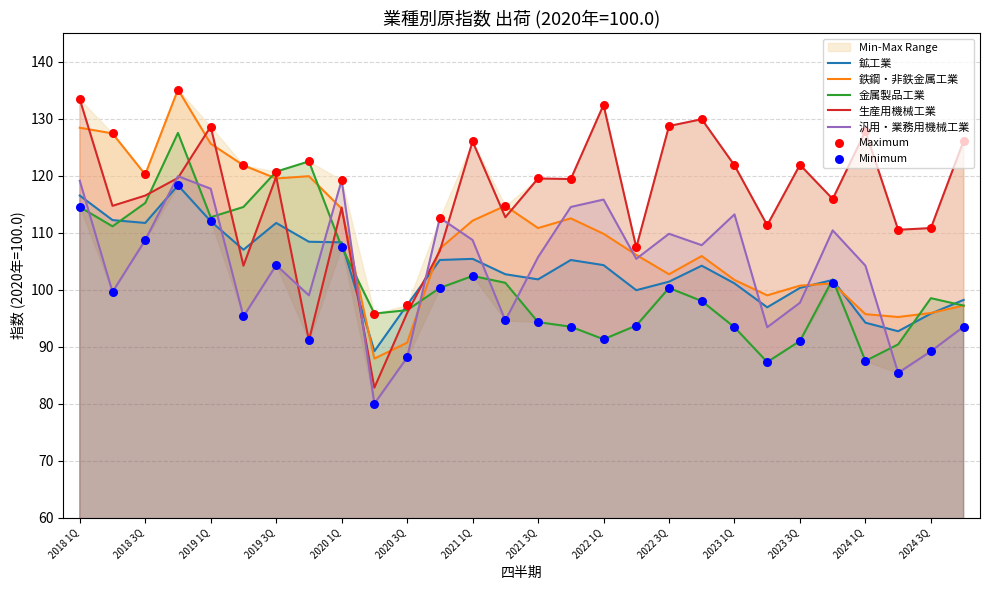

At how many categories does at least one series exceed 120?

16